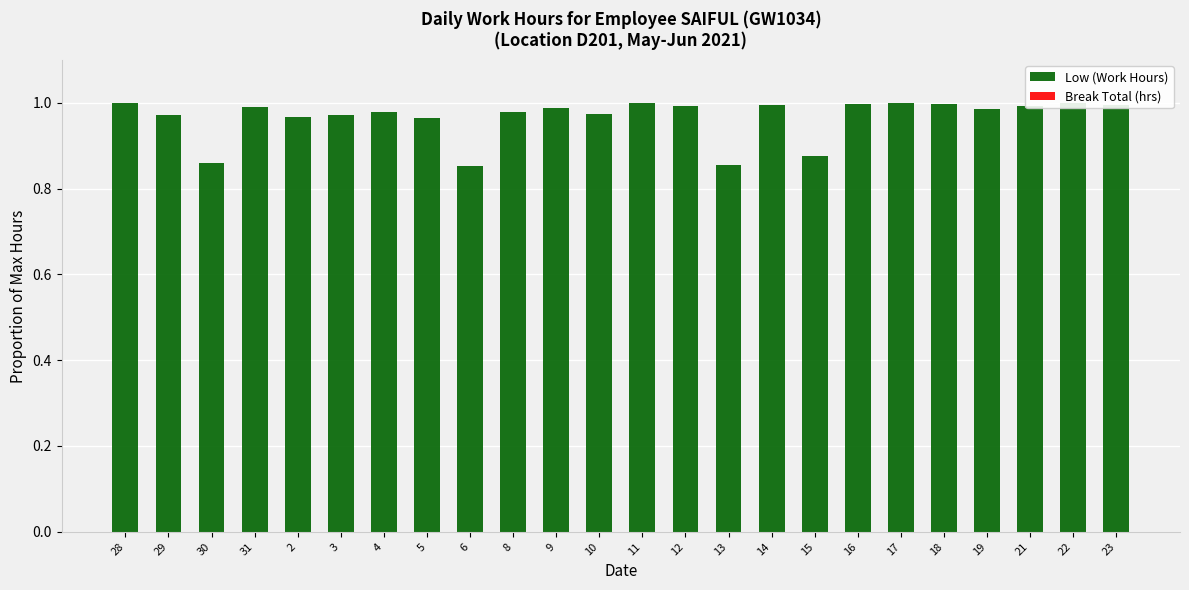

What is the label of the 24th bar from the right?

28